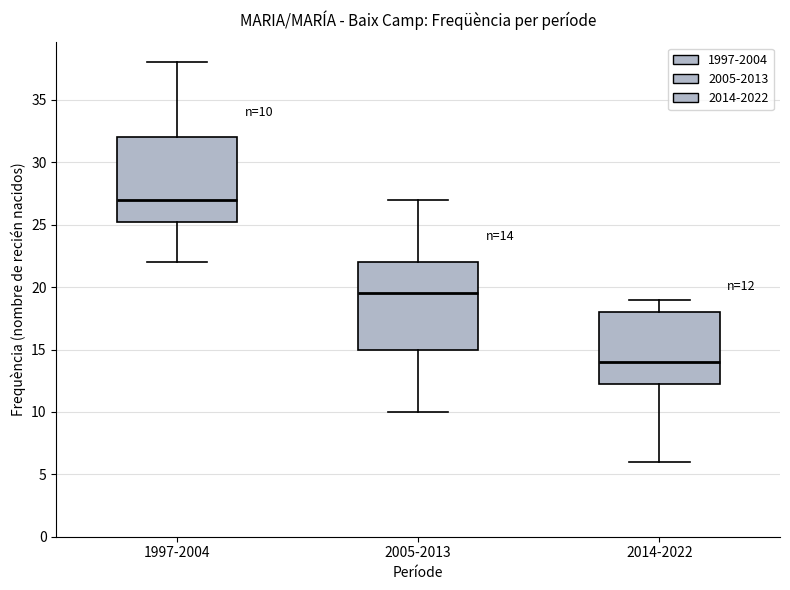

Which box's median line is the highest?

1997-2004